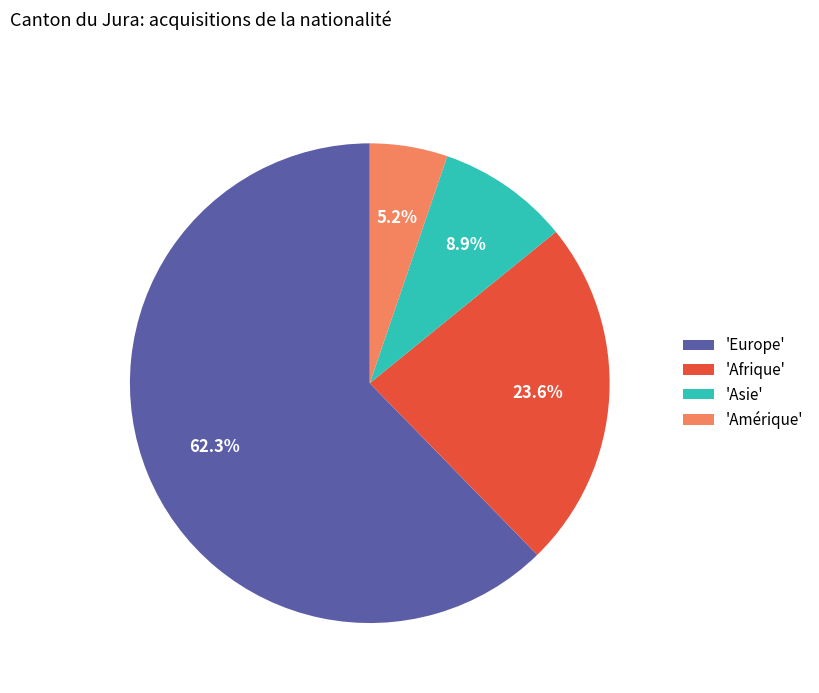

Between 'Afrique' and 'Asie', which is larger?

'Afrique'